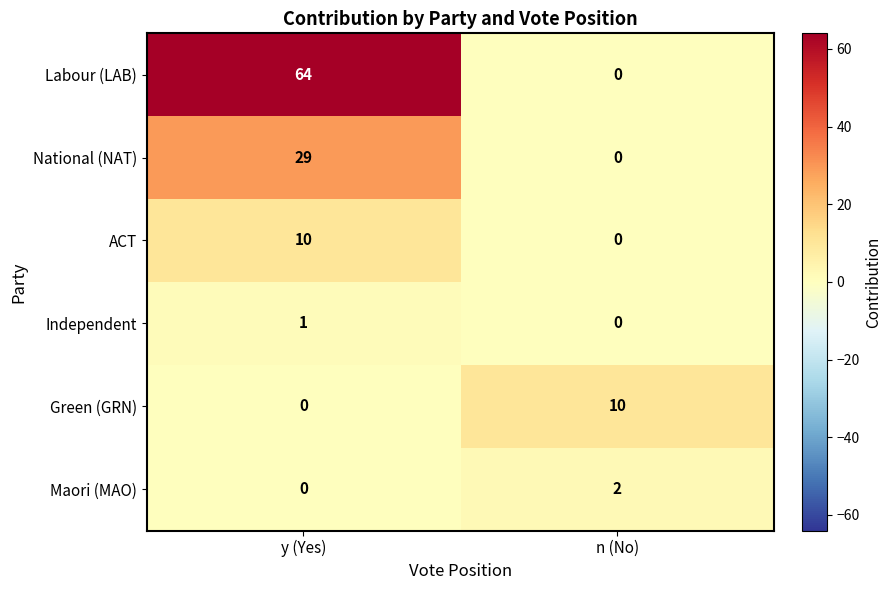

What is the greatest value displayed?

64